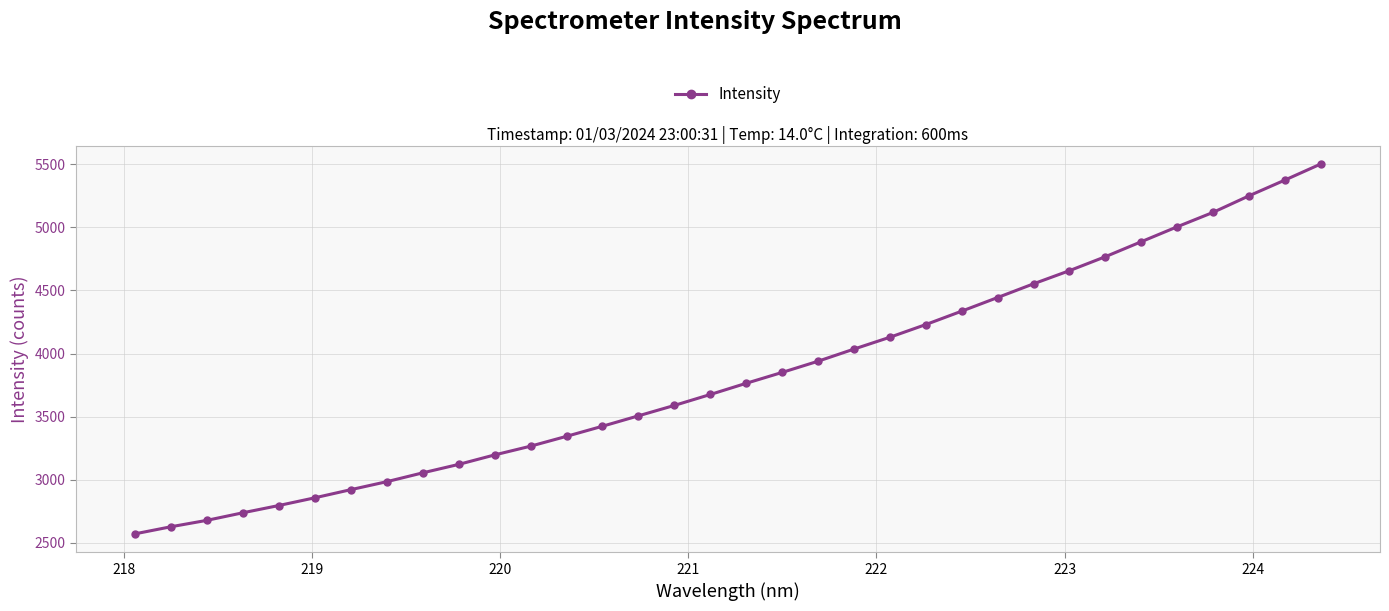

What is the maximum value shown in the chart?

5503.0